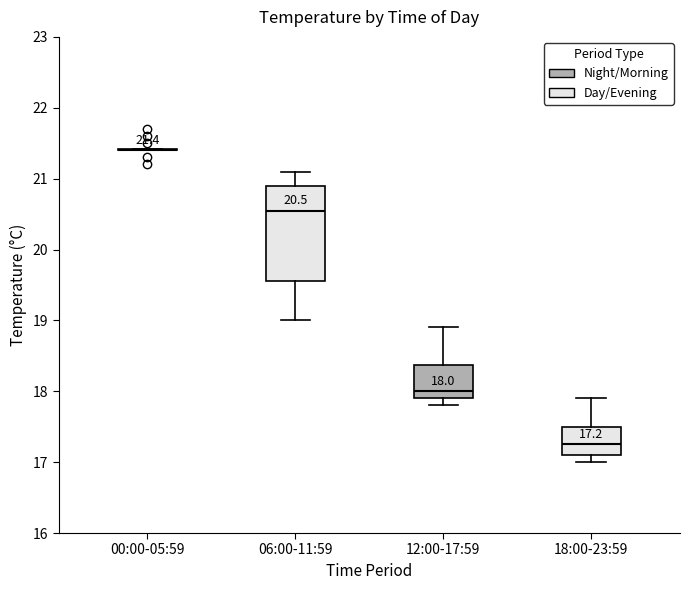

Which box is the tallest, from its lower edge to its upper edge?

06:00-11:59